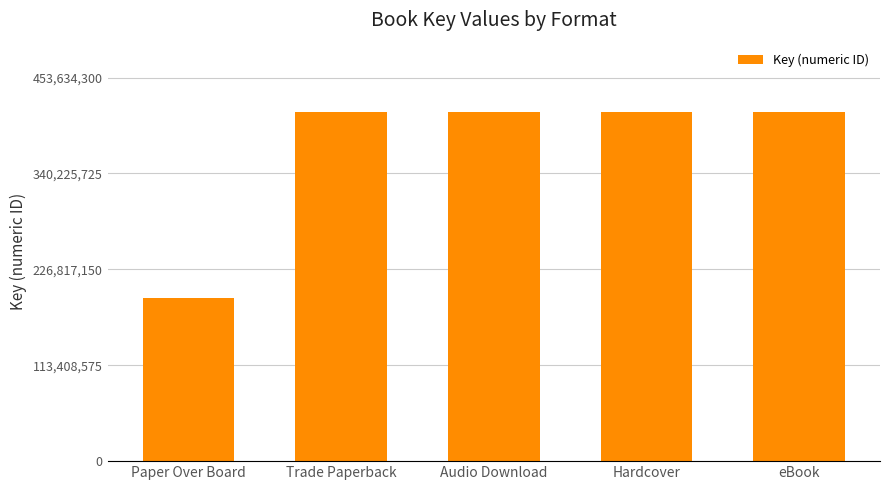

What is the greatest value displayed?

412394819